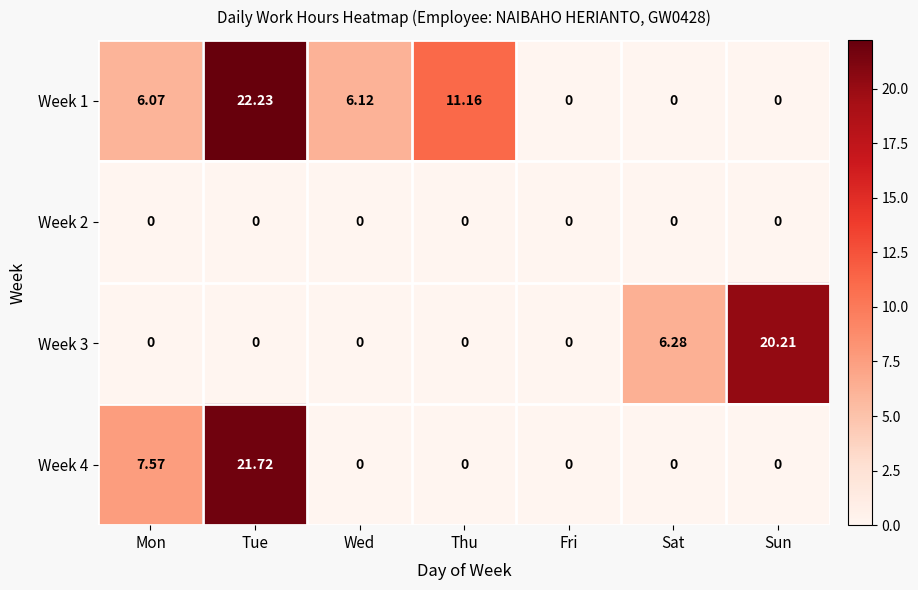

List the series in order of their peak value, lowest first.

Week 2, Week 3, Week 4, Week 1